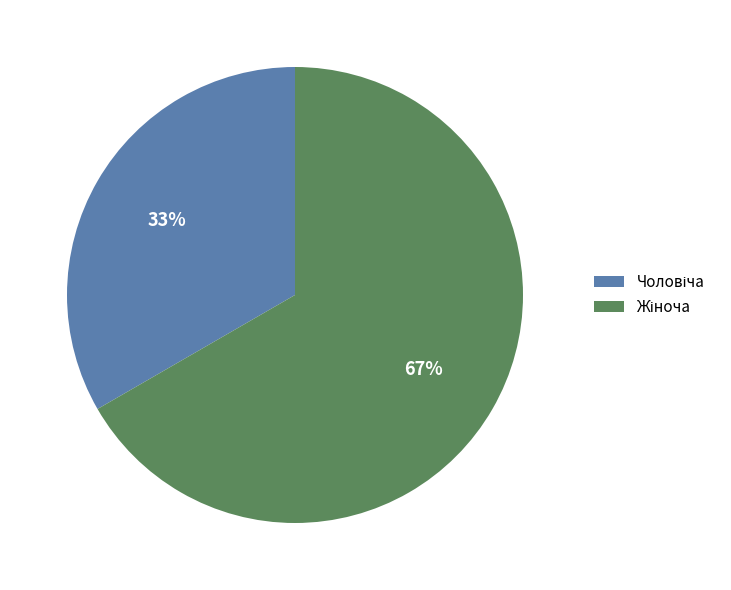

Is there a majority slice in this chart?

Yes